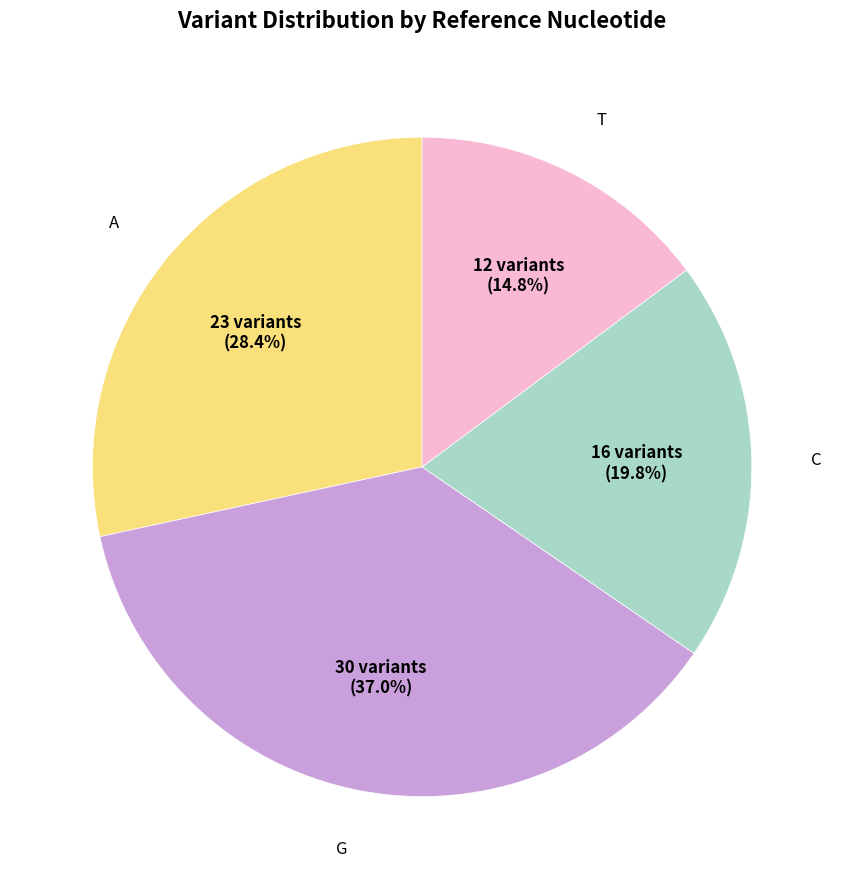

Does any single category account for the majority?

No